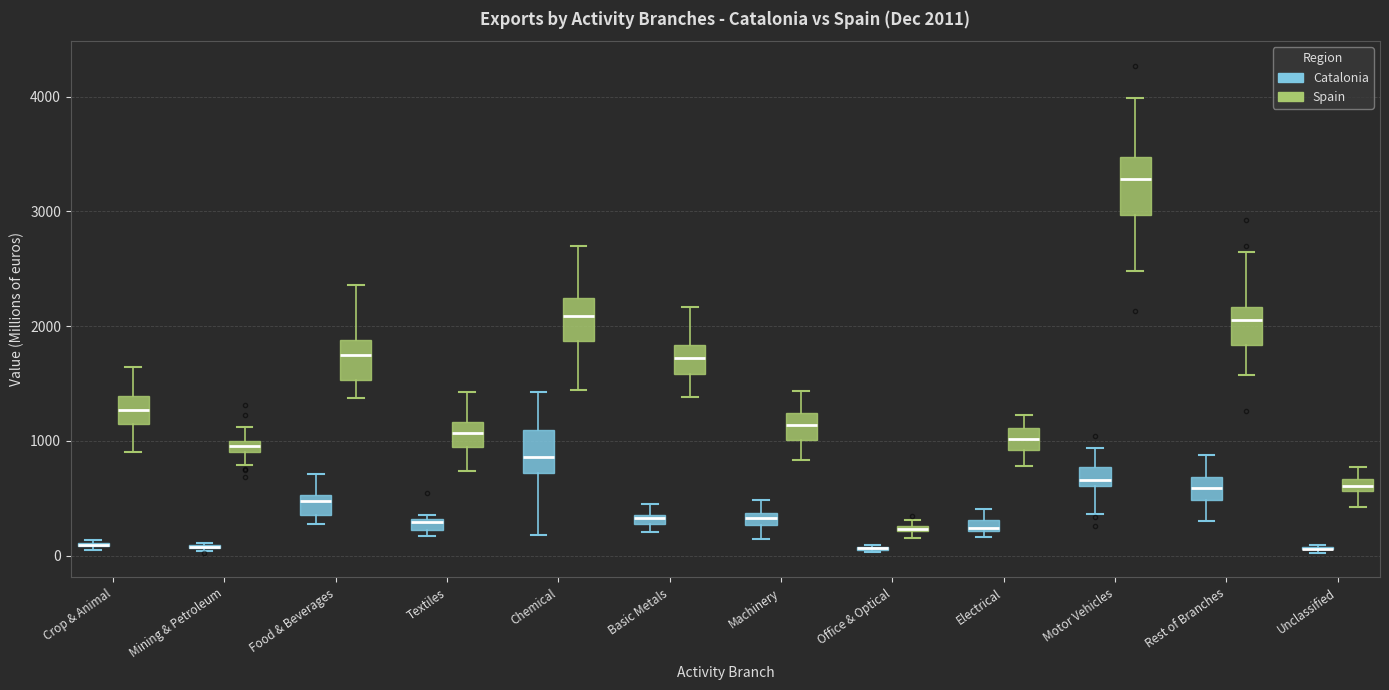

Comparing the boxes themselves (not the whiskers), which one is the tallest?

Motor Vehicles (Spain)